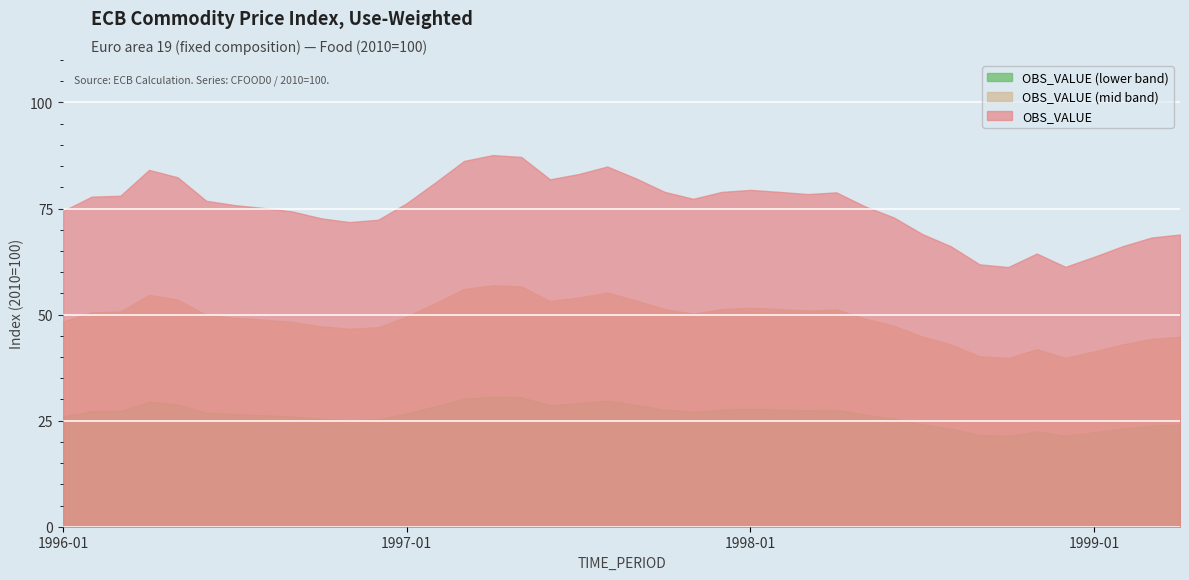

What is the minimum value shown in the chart?

21.4